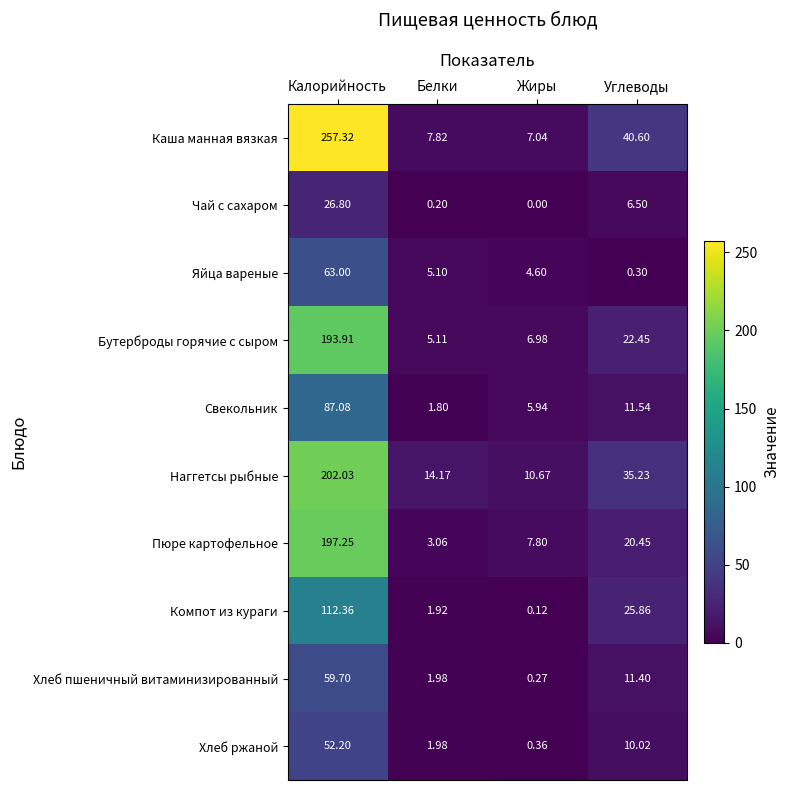

Which label corresponds to the smallest value in the chart?

Жиры